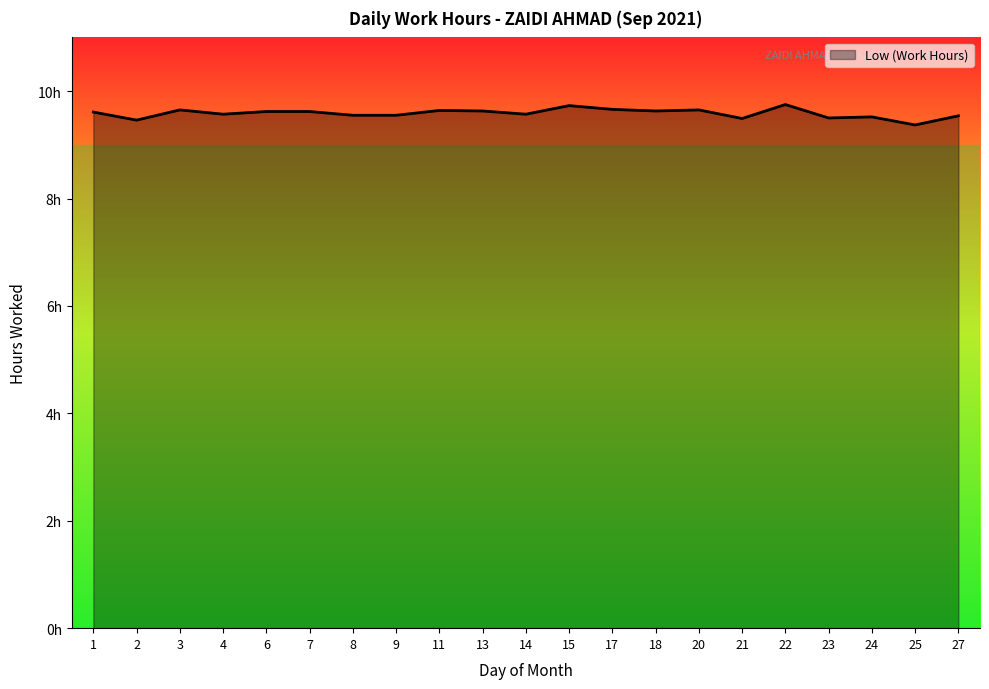

What is the ratio of the value at 13 to the value at 17?

1.0